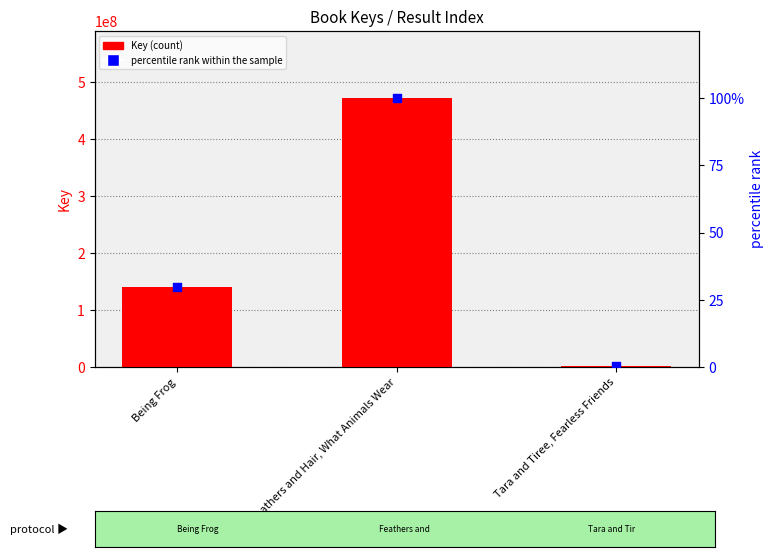

What is the total value across all series at Being Frog?

139918953.7